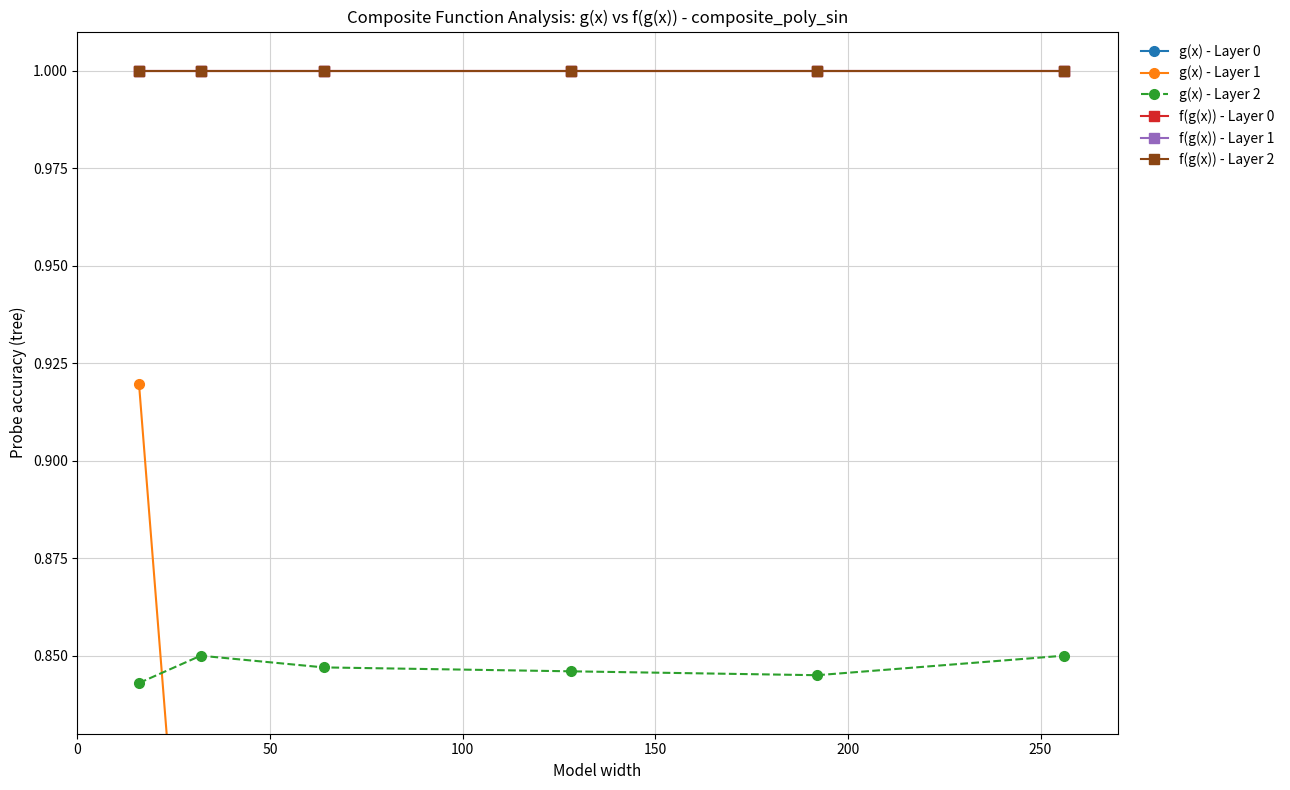

How many categories are shown in the chart?

6